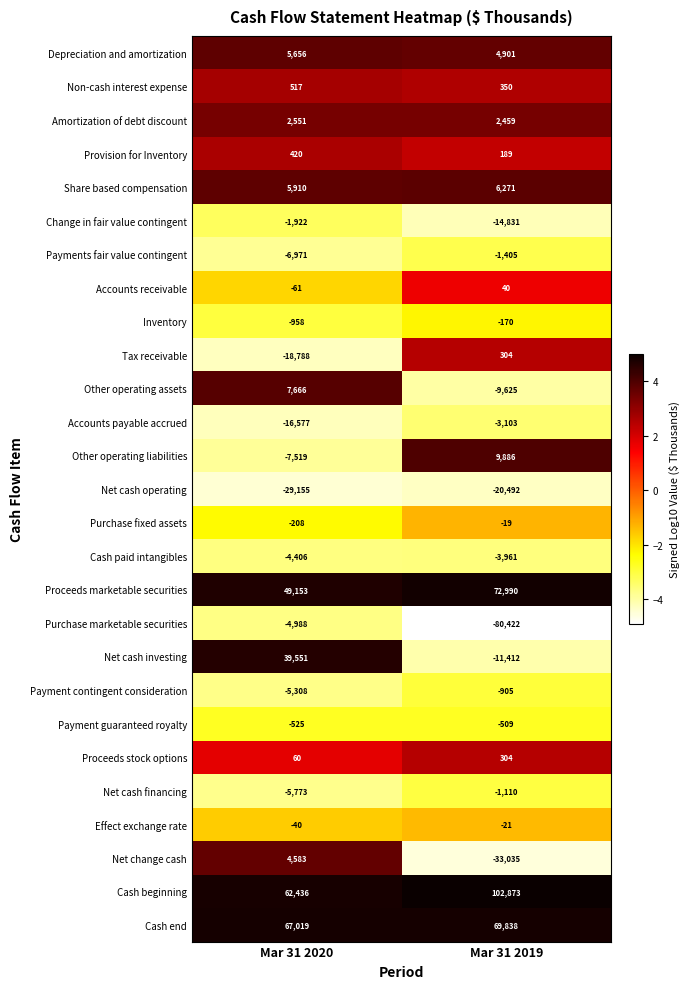

True or false: Effect exchange rate has a value of -30 at Mar 31 2019.

False